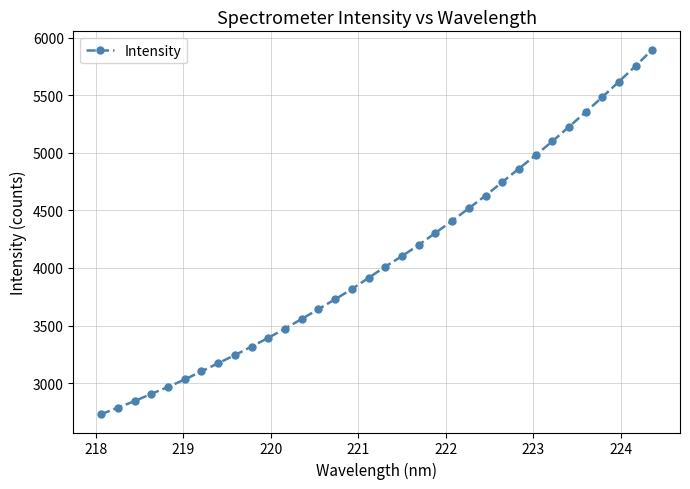

What is the average value?

4083.0